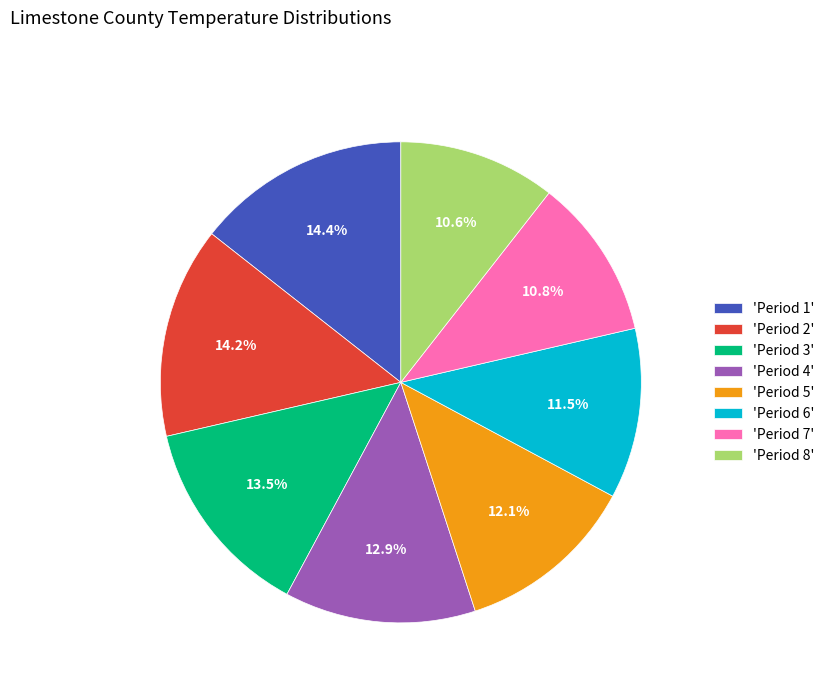

How many segments does this pie chart have?

8